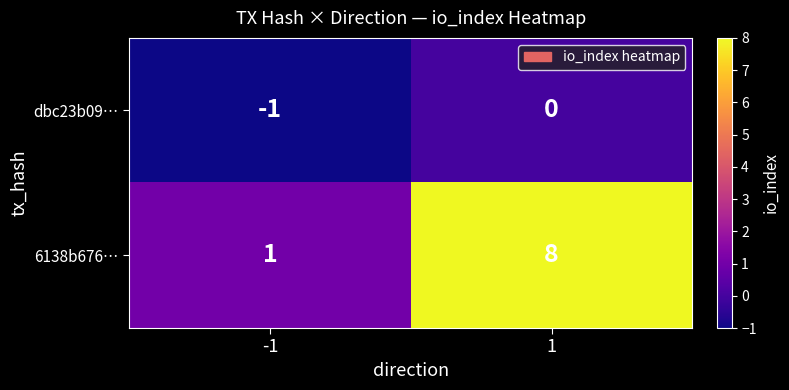

Which series has the largest range (max minus min)?

6138b676…